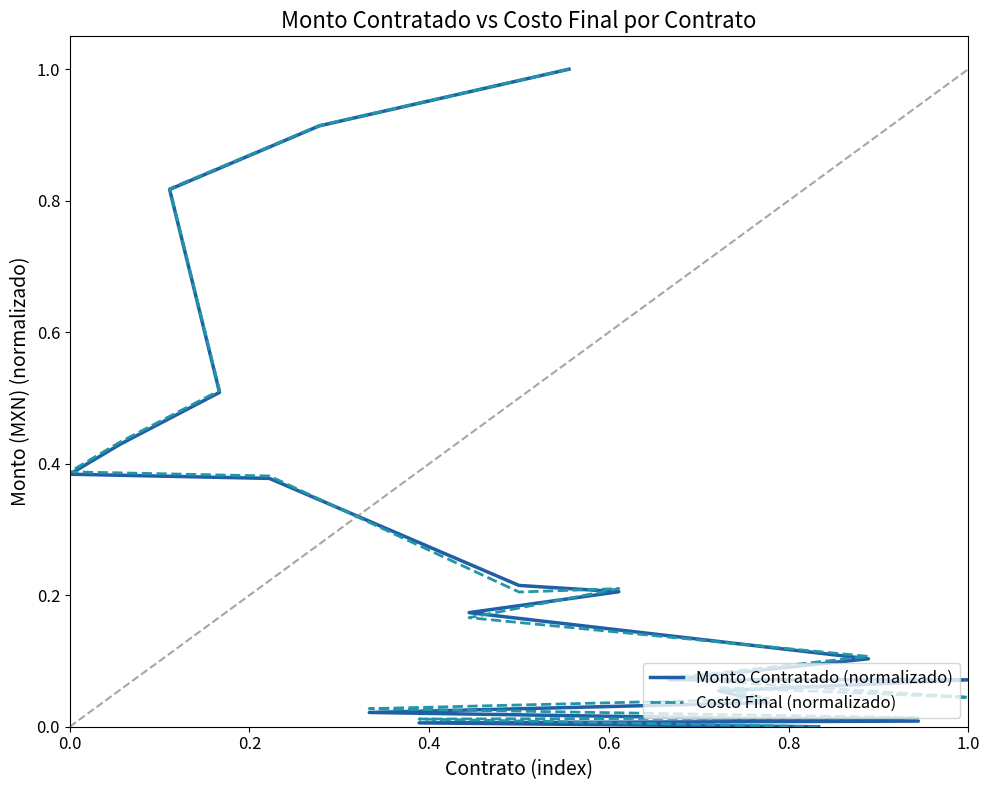

List the series in order of their overall mean, lowest first.

Monto Contratado (normalizado), Costo Final (normalizado)